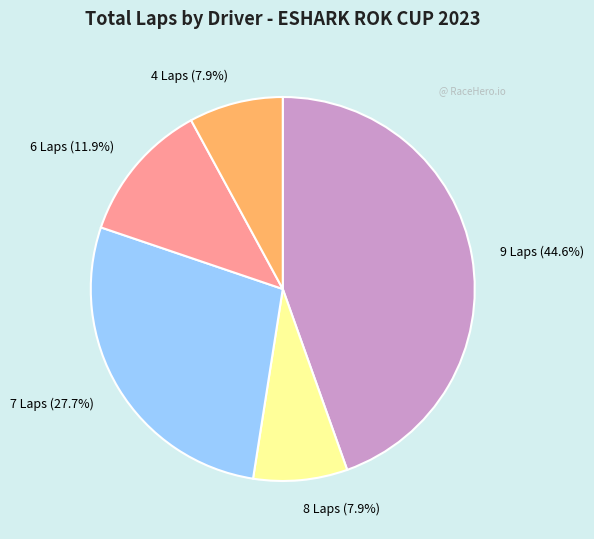

Does any single category account for the majority?

No